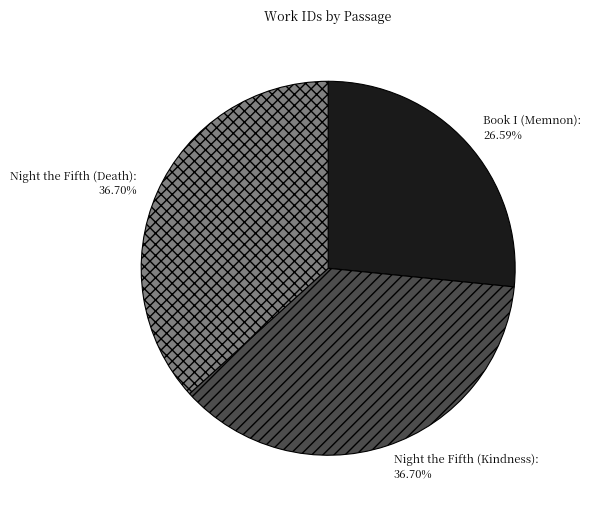

Does any single category account for the majority?

No